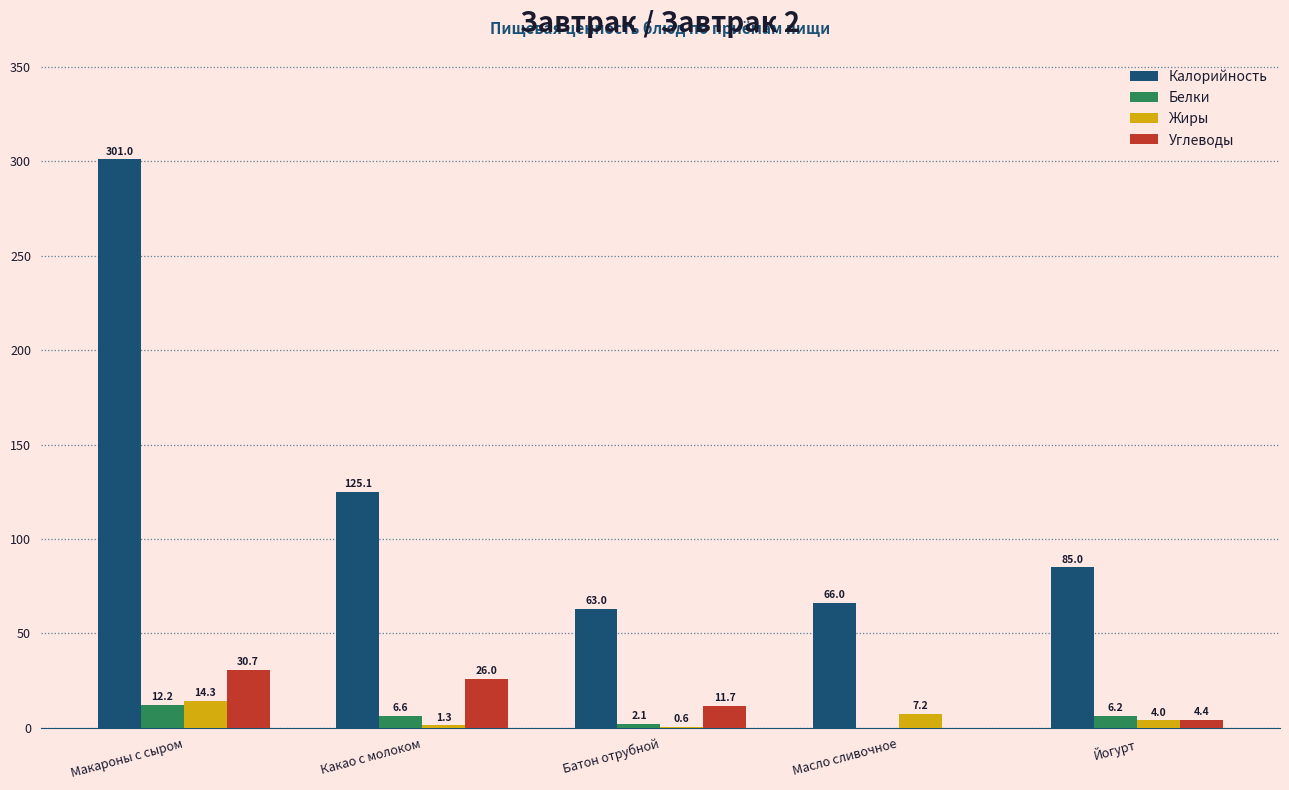

At which category is the sum across all series the highest?

Макароны с сыром